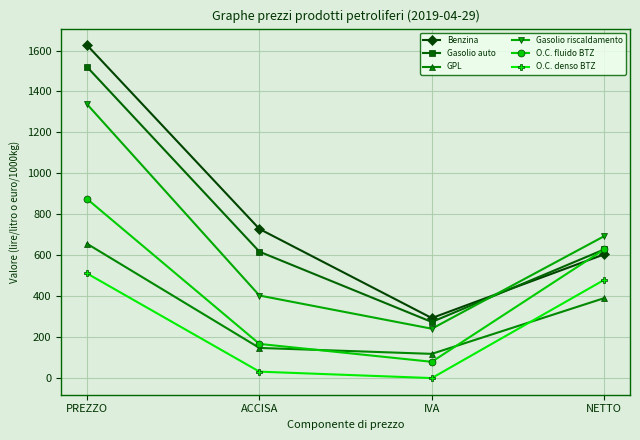

True or false: GPL has more than 1 interior local peaks.

False